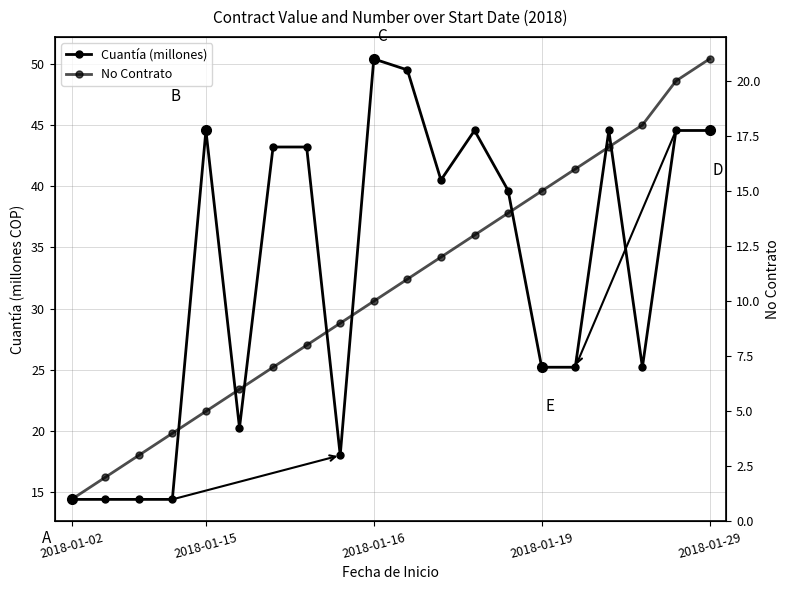

What is the difference between the maximum and second lowest values in the No Contrato series?

19.0